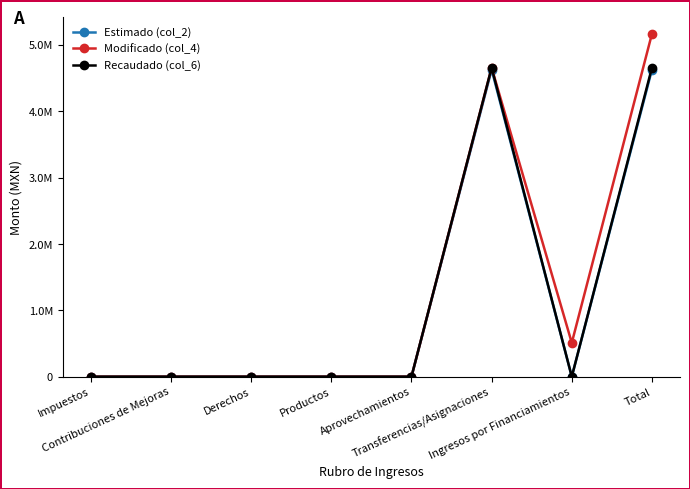

What are all the series names shown in the legend?

Estimado (col_2), Modificado (col_4), Recaudado (col_6)